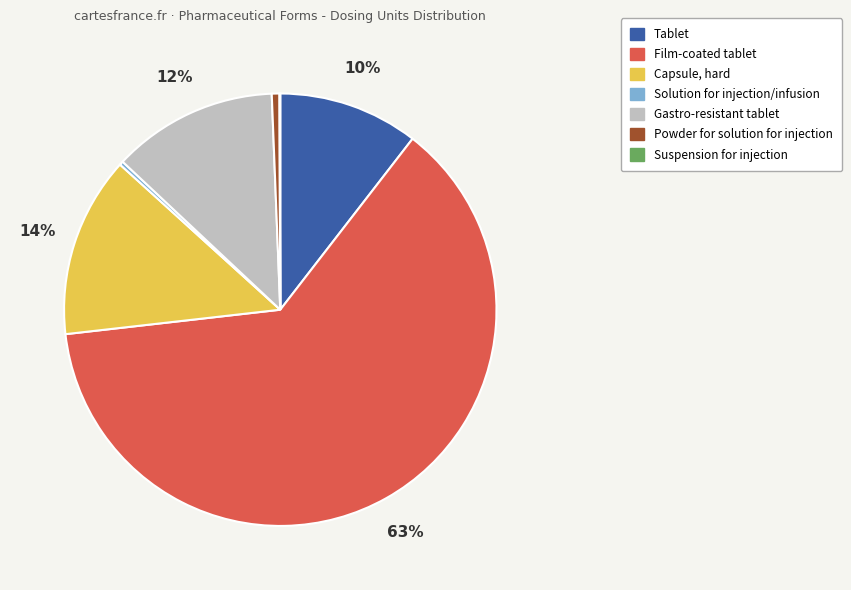

Is there any slice that represents more than half of the pie?

Yes